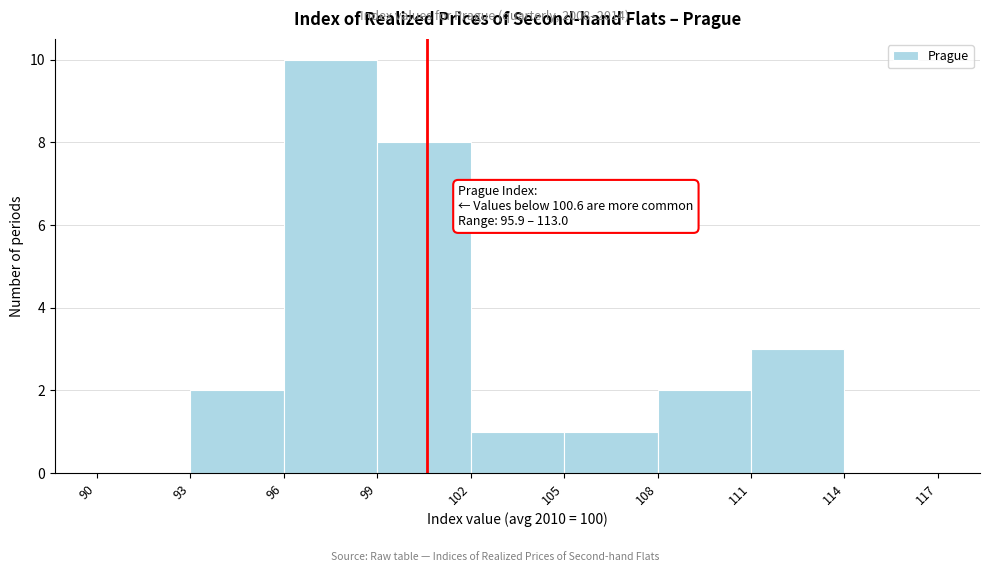

Which range on the x-axis has the tallest bar?

96 to 99